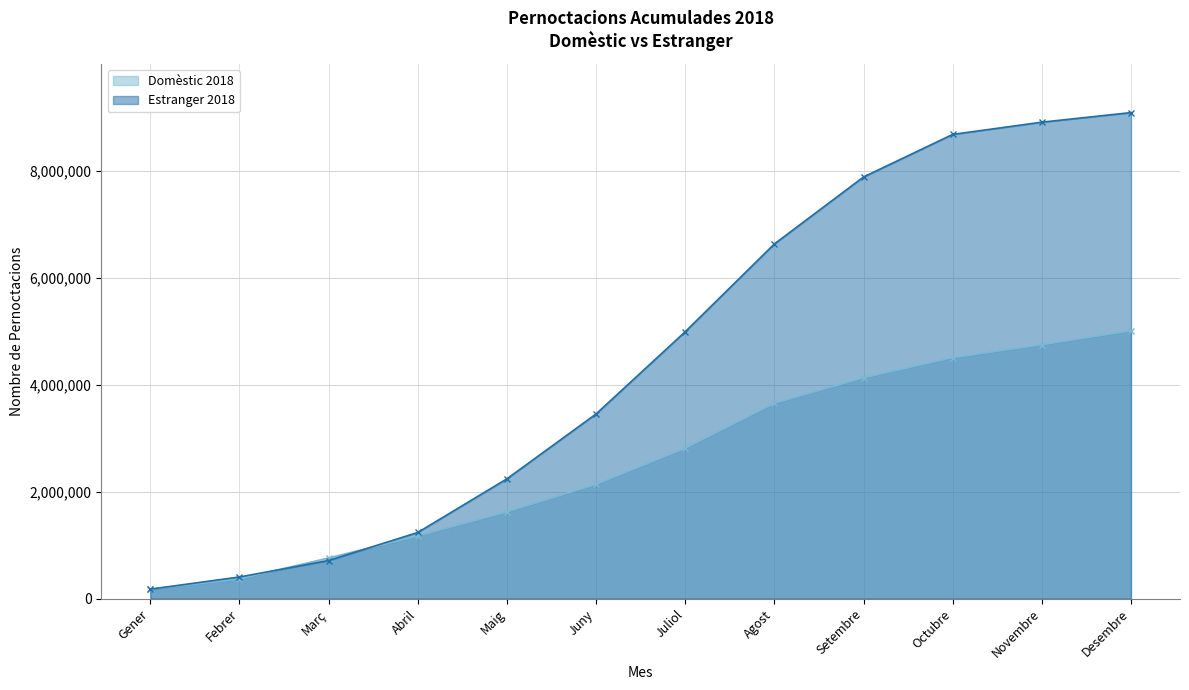

What is the label of the 1st point from the right?

Desembre